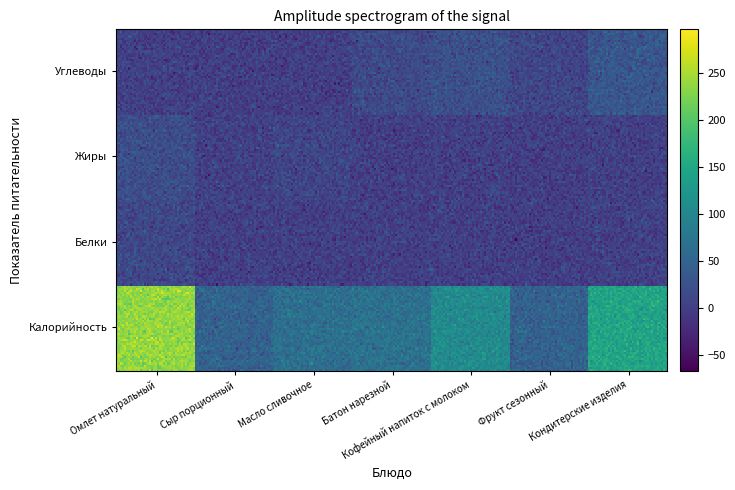

What is the approximate value of Сыр порционный at Калорийность?

47.0